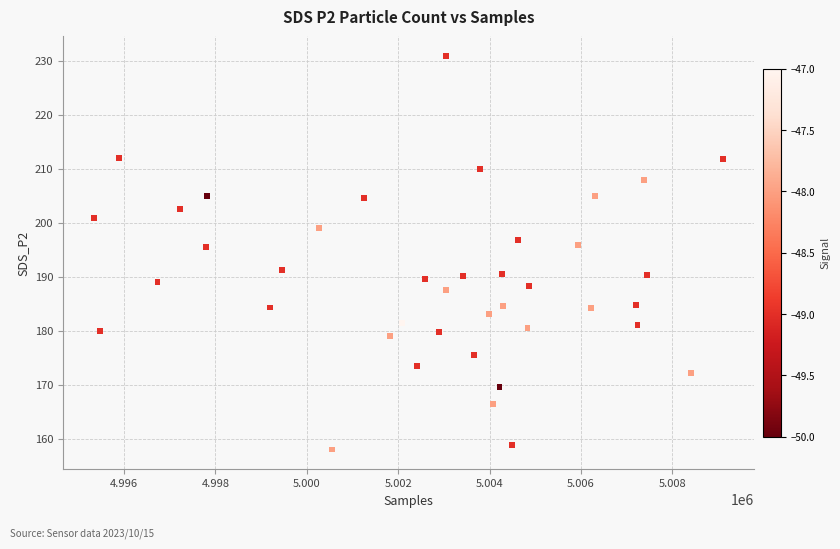

What is the range of X values (max minus min)?

13753.0